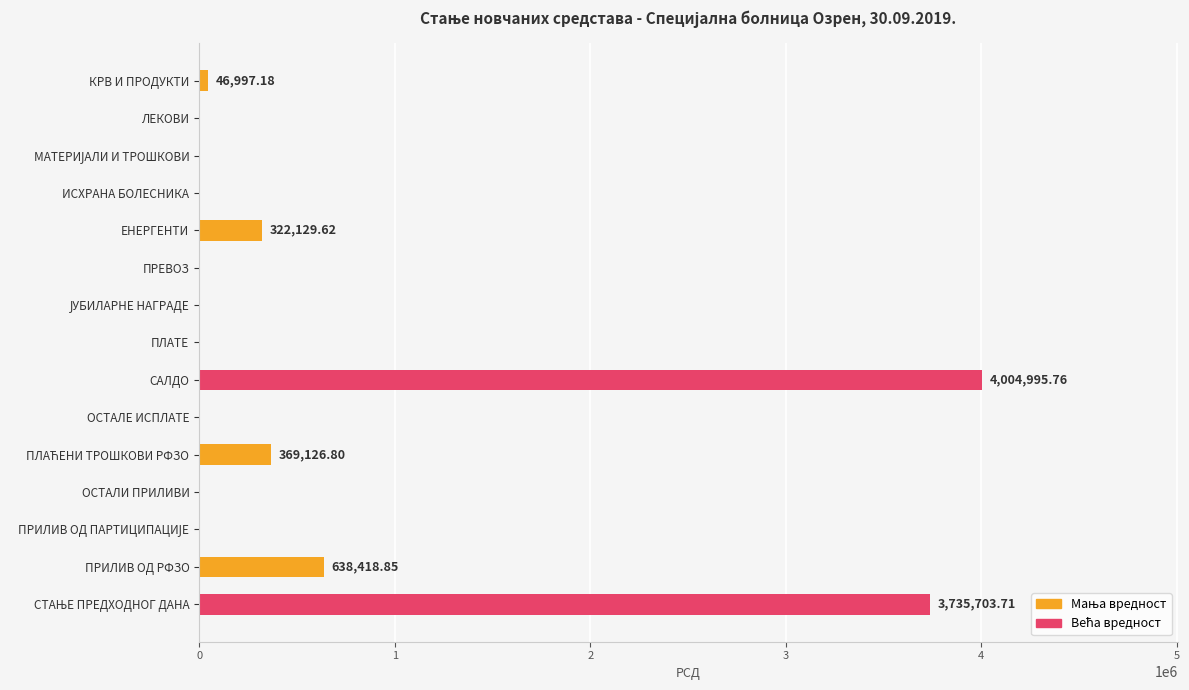

What is the sum of the values at ЕНЕРГЕНТИ and ИСХРАНА БОЛЕСНИКА?

322129.6